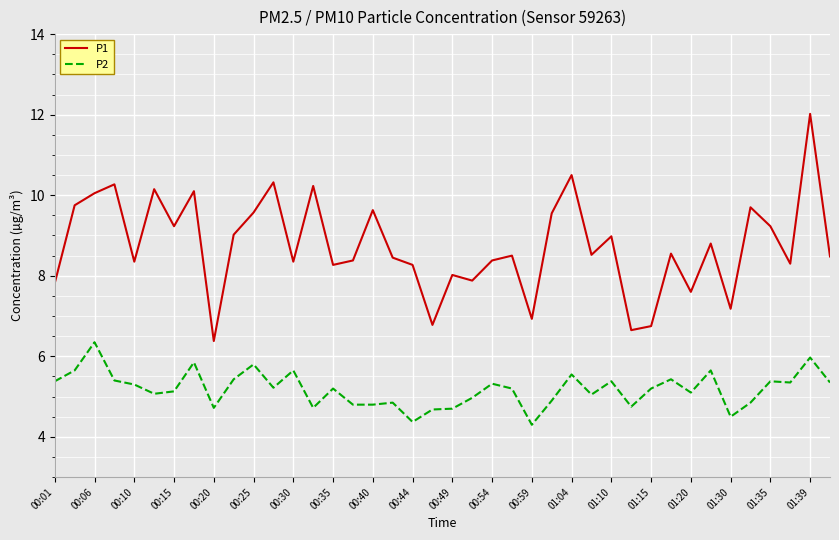

Which series has the largest range (max minus min)?

P1